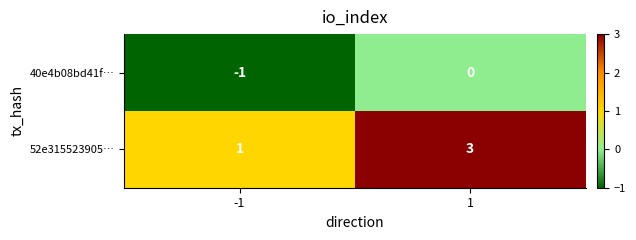

What is the sum of the 52e315523905… values at -1 and 1?

4